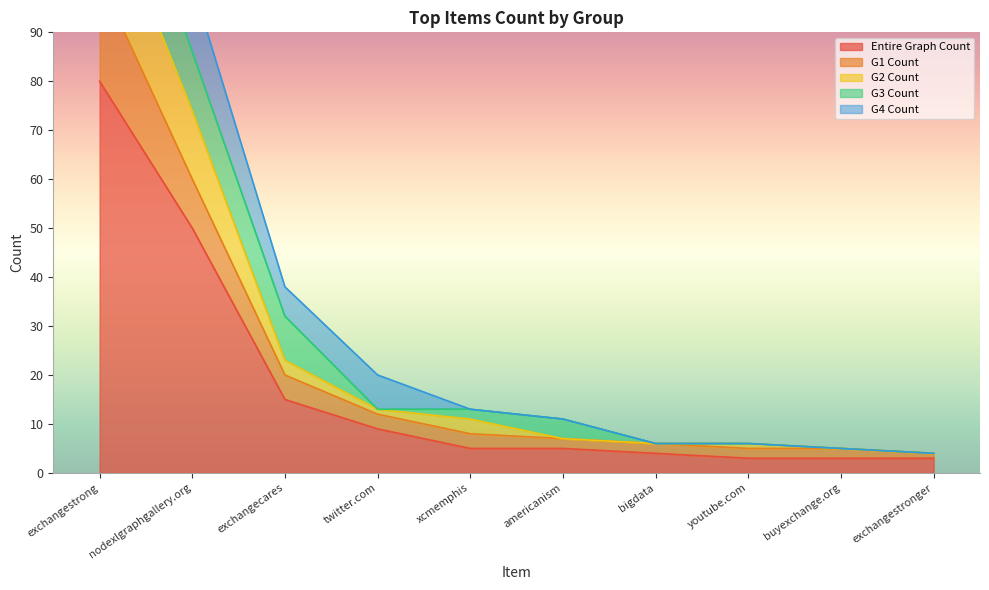

How many data points in G2 Count are above 11?

4